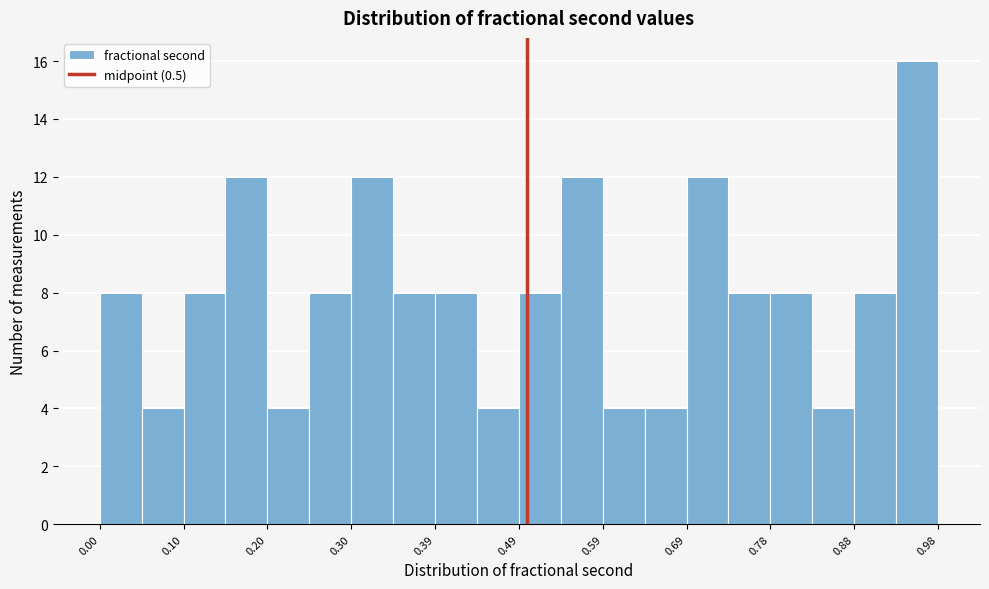

What is the height of the bar covering 0.49 to 0.54 on the x-axis? Neither the bar edges nor the heights are printed on the chart, so give them approximately, as read against the axes.

8